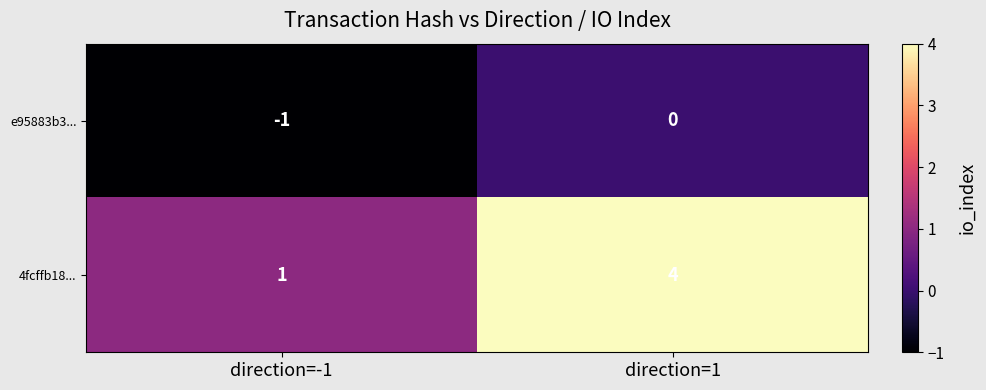

The 4fcffb18... series shows 1 at direction=-1. True or false?

True